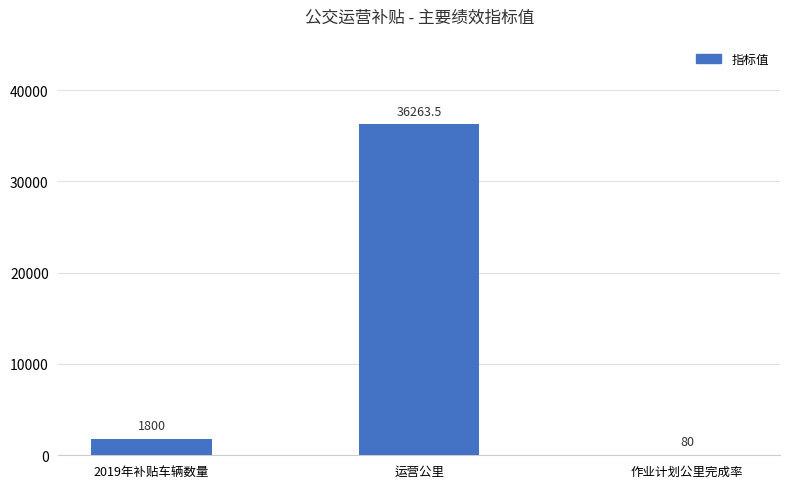

Reading left to right, list all the values displayed in this chart.

2019年补贴车辆数量=1800.0	运营公里=36263.5	作业计划公里完成率=80.0